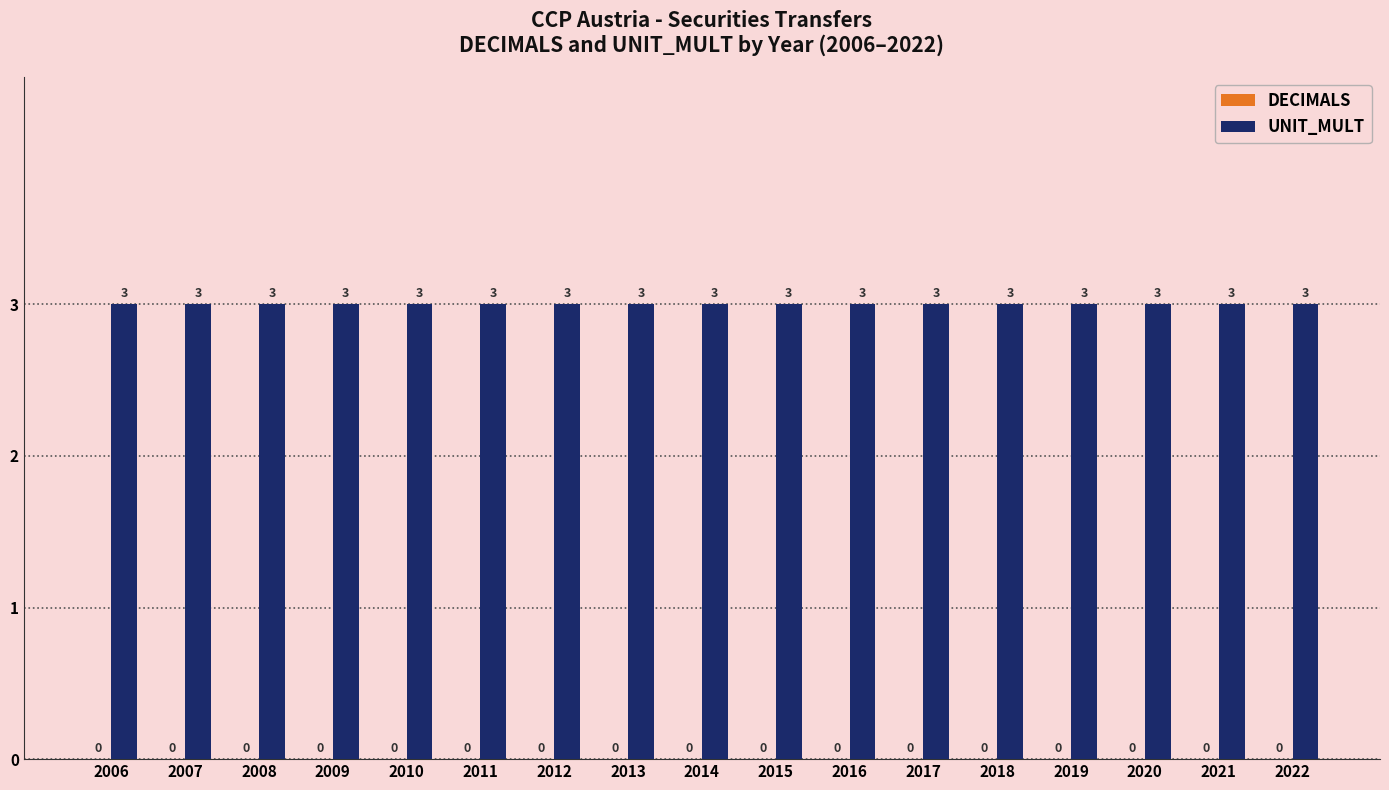

Which series has the largest total across all categories?

UNIT_MULT